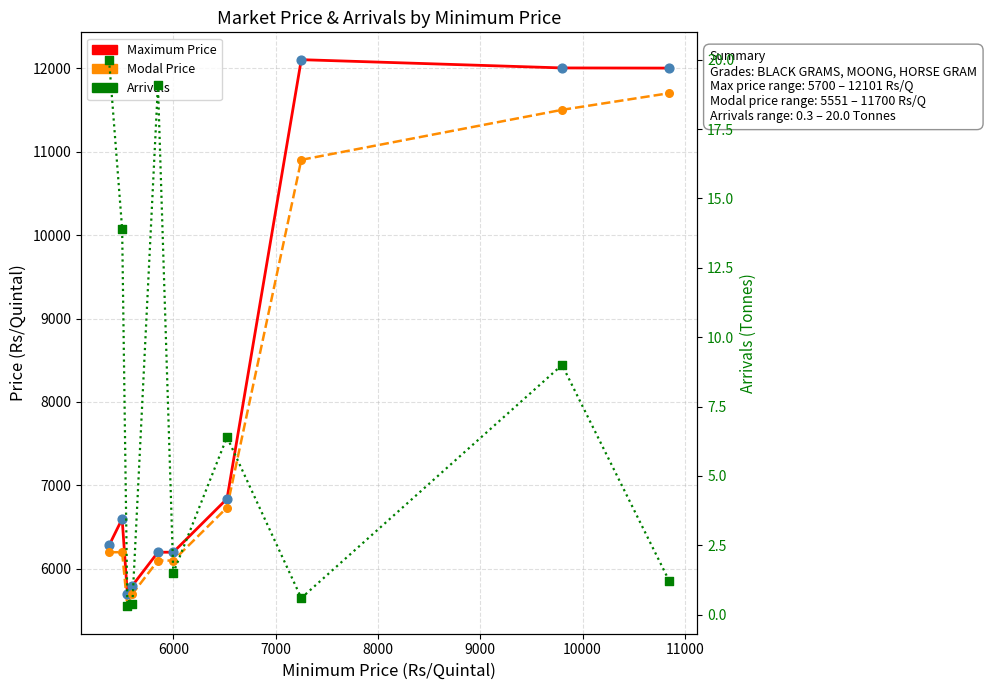

Which series contains the lowest Y value?

Arrivals